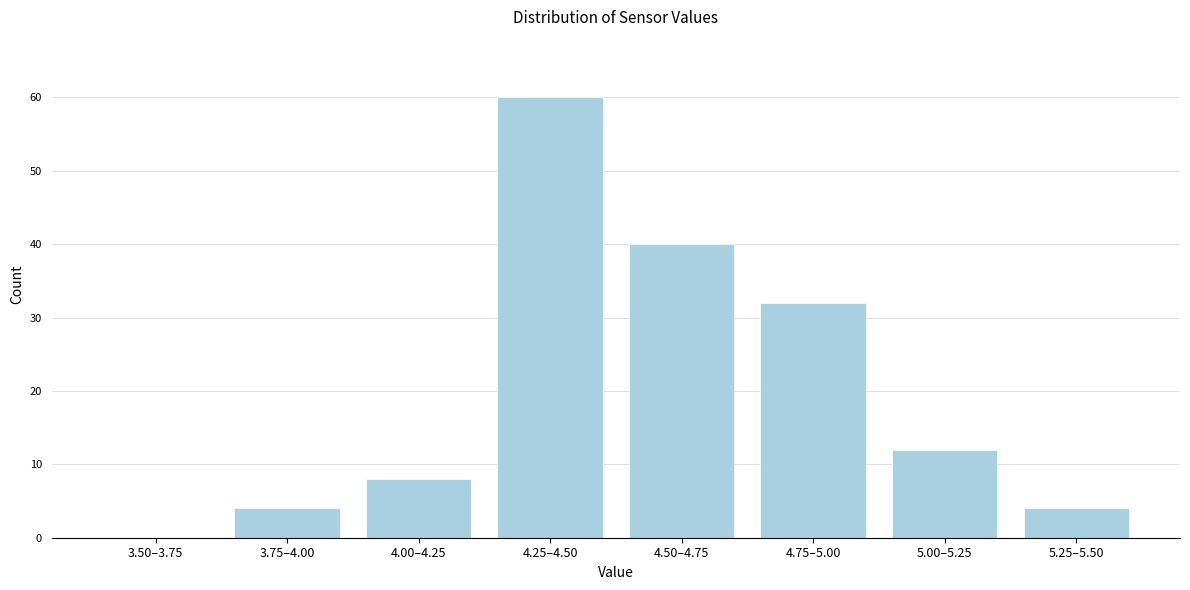

Reading left to right, list all the values displayed in this chart.

3.50–3.75=0	3.75–4.00=4	4.00–4.25=8	4.25–4.50=60	4.50–4.75=40	4.75–5.00=32	5.00–5.25=12	5.25–5.50=4